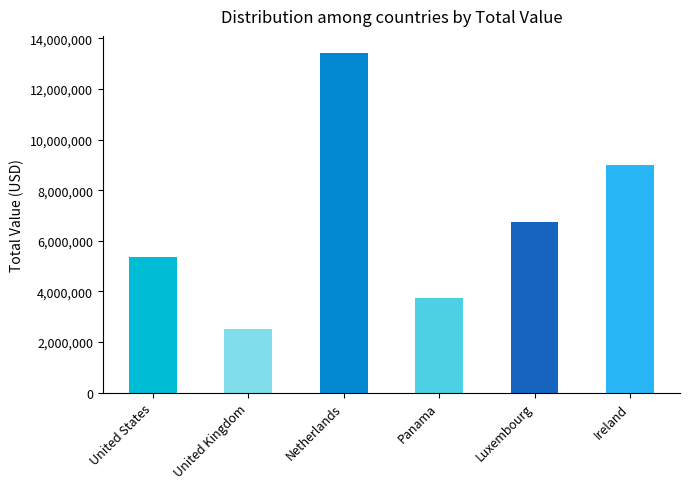

What is the sum of all values?

40744475